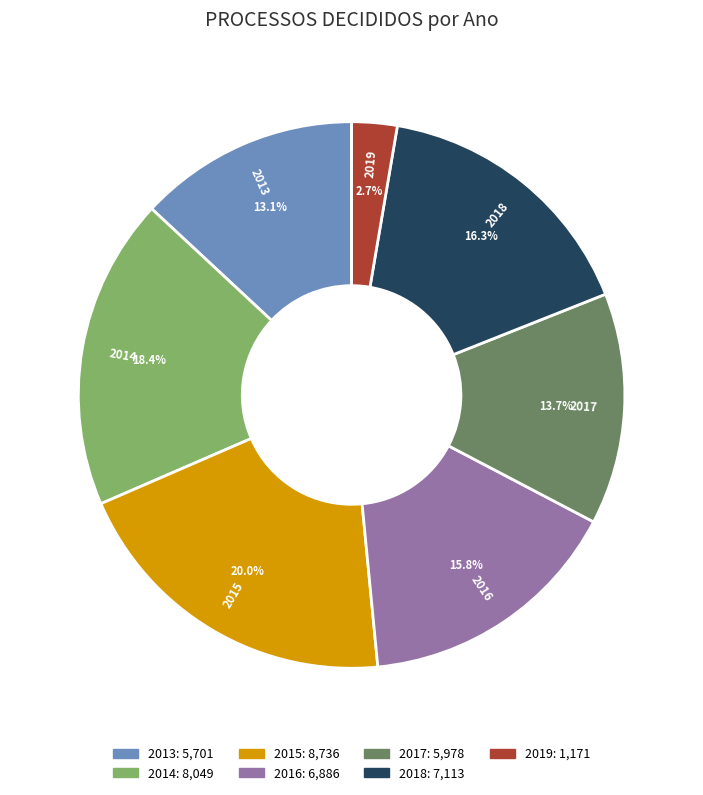

Count the number of slices in the pie.

7